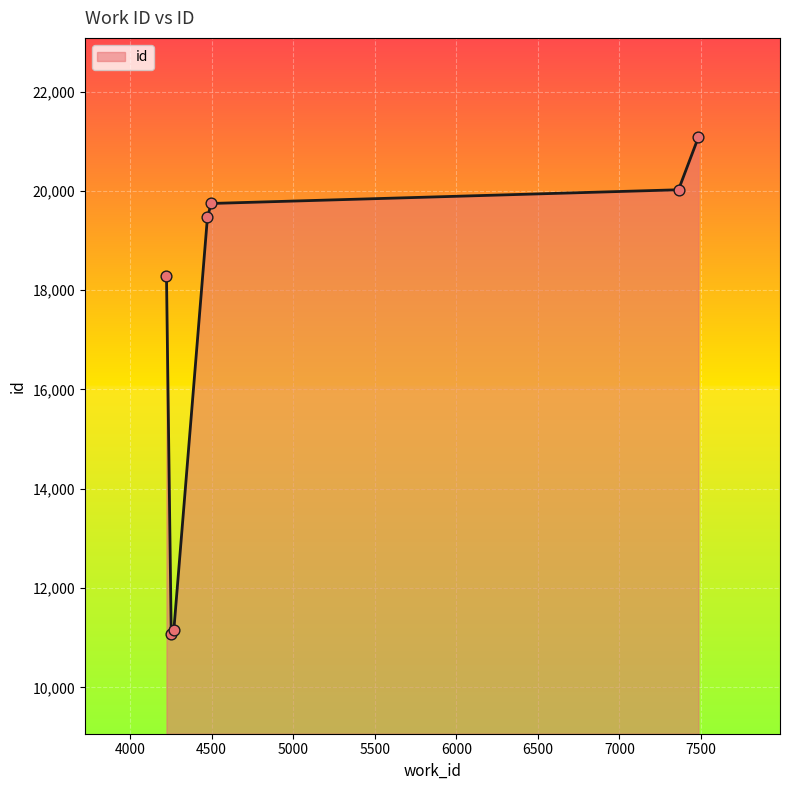

What is the greatest value displayed?

21081